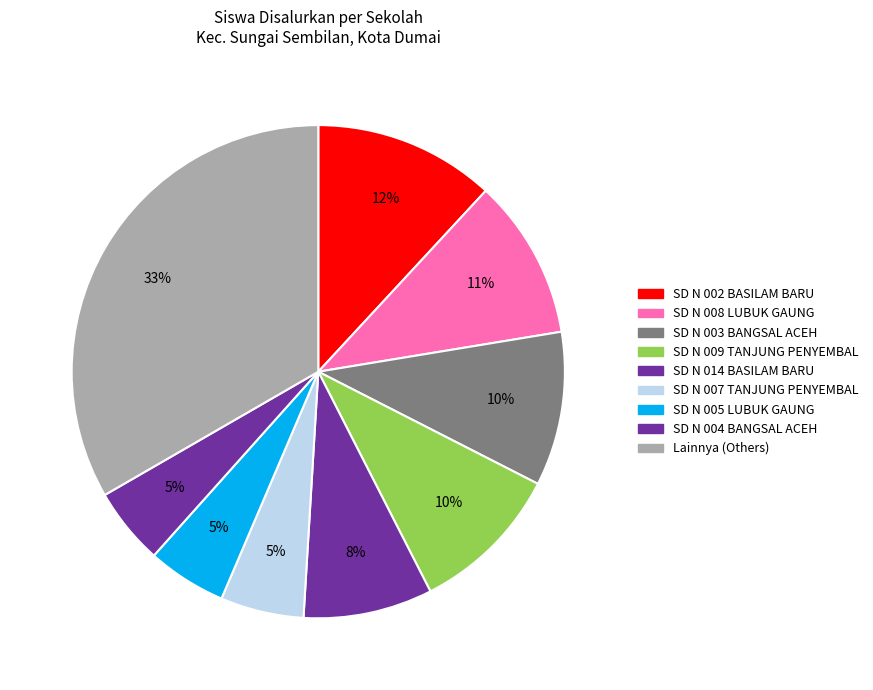

Count the number of slices in the pie.

9